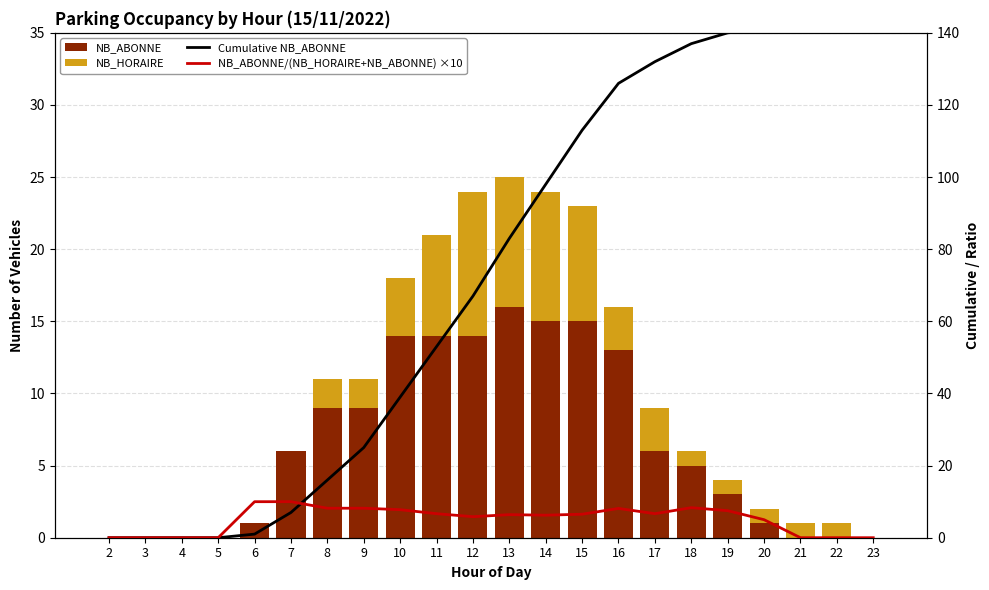

What is the difference between the NB_ABONNE values at 9 and 18?

4.0